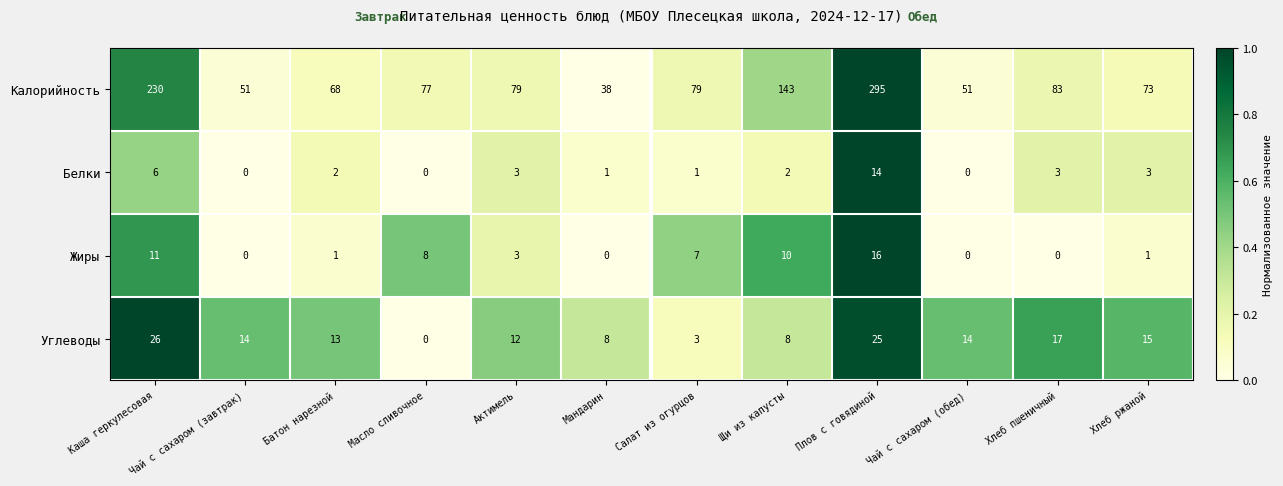

Where is Белки nearest to the value 7?

Каша геркулесовая